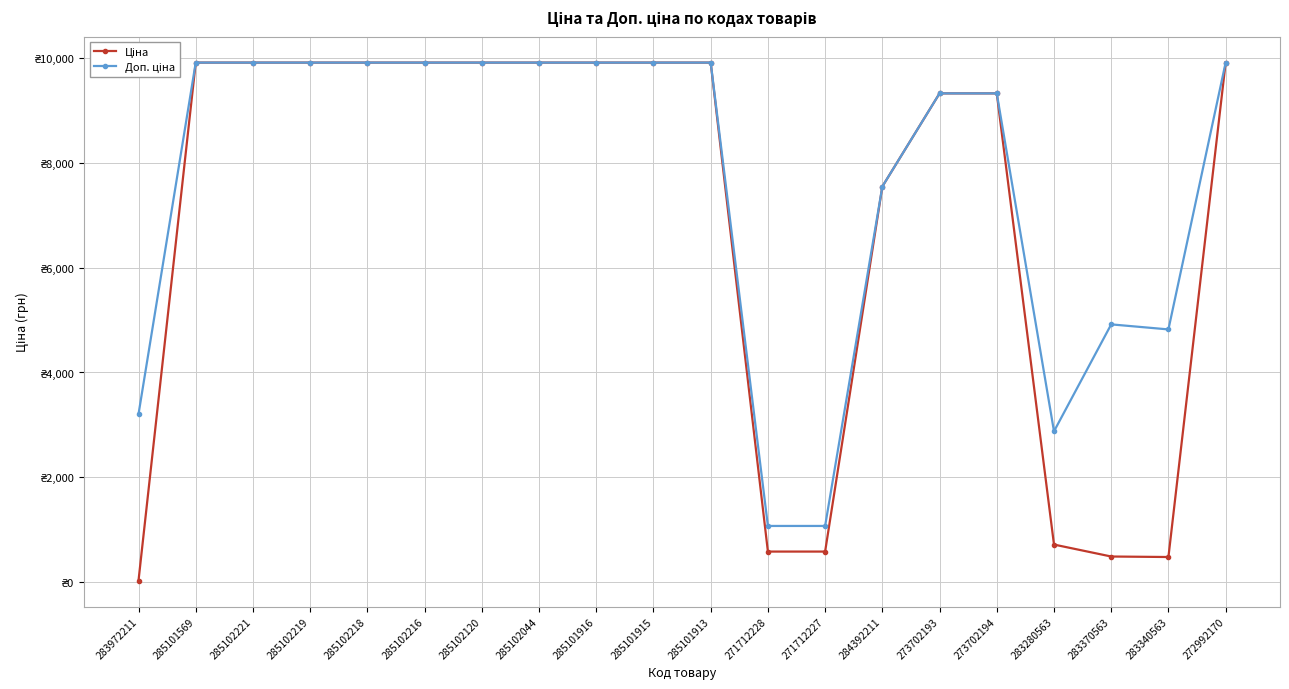

At which category is the sum across all series the highest?

285101569